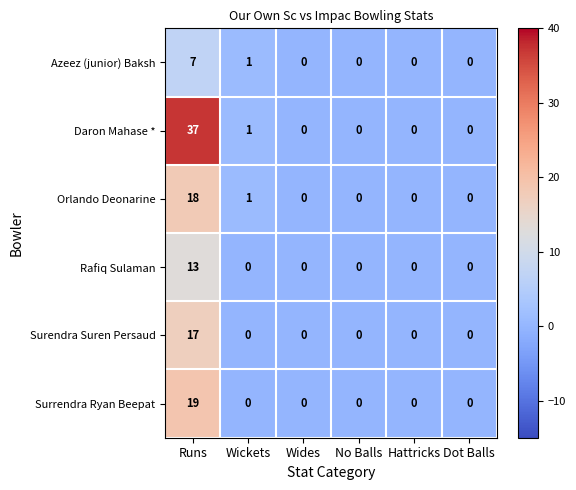

Between Runs and Hattricks, which series saw the biggest shift?

Daron Mahase *